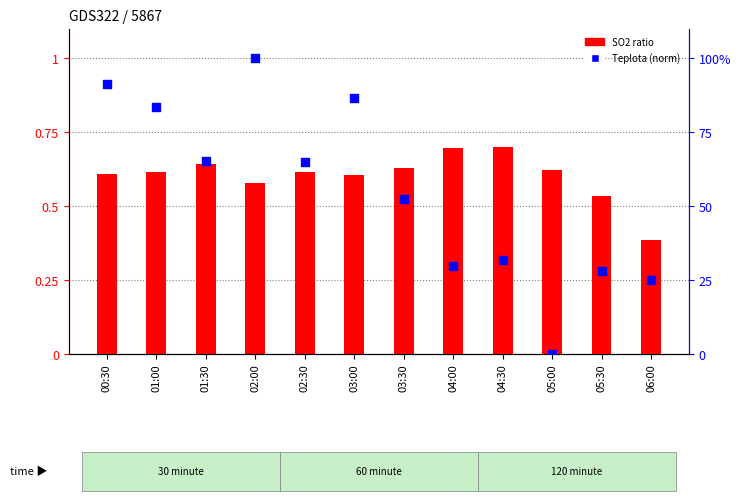

At which category is the sum across all series the highest?

02:00